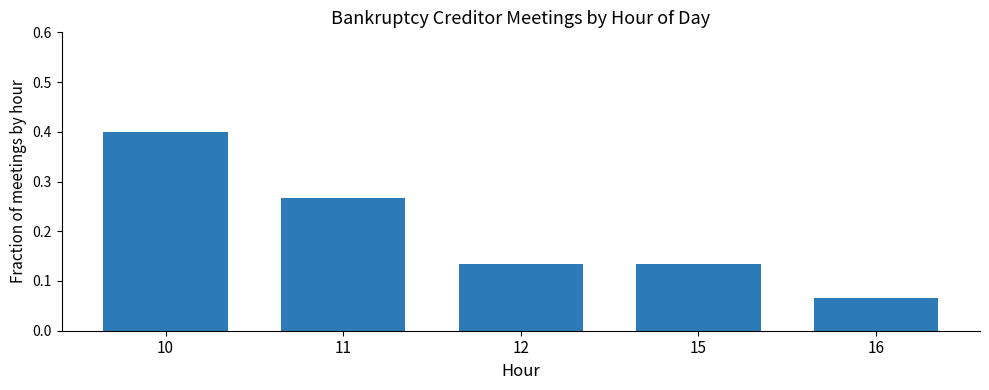

What is the change in value from 10 to 12?

-0.3